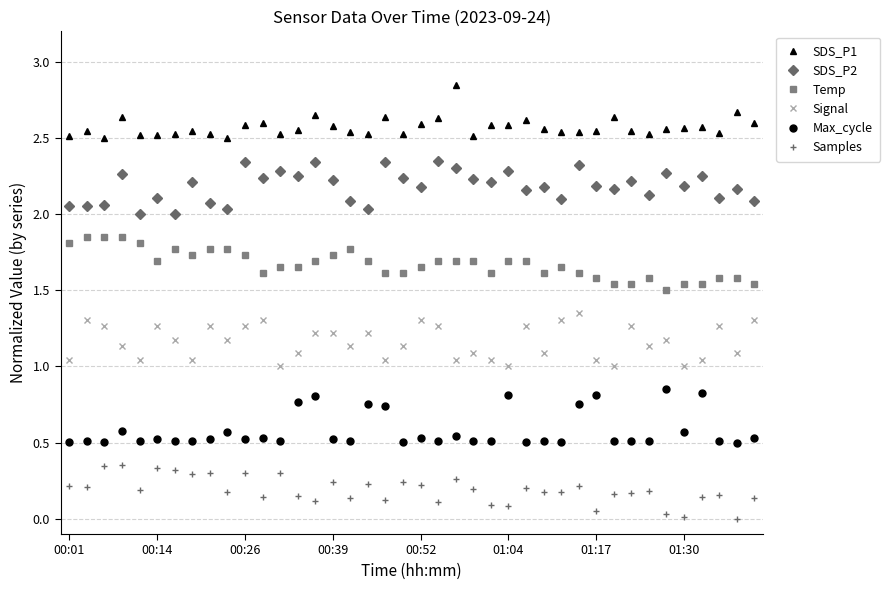

True or false: Temp and SDS_P2 cross at least once.

False